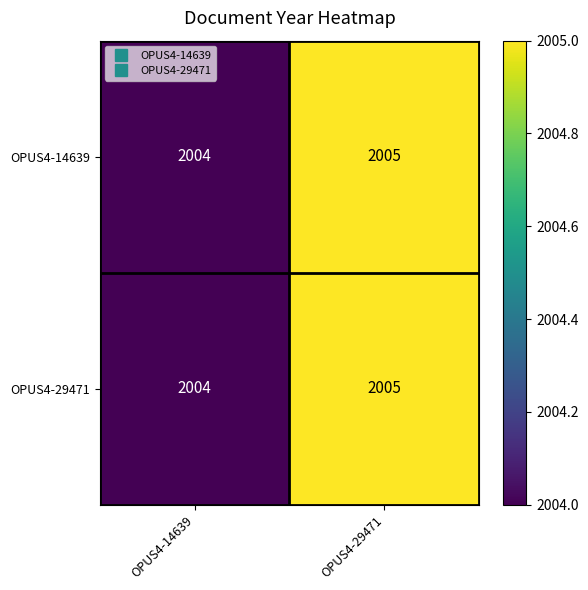

Which category has the highest value across all series?

OPUS4-29471